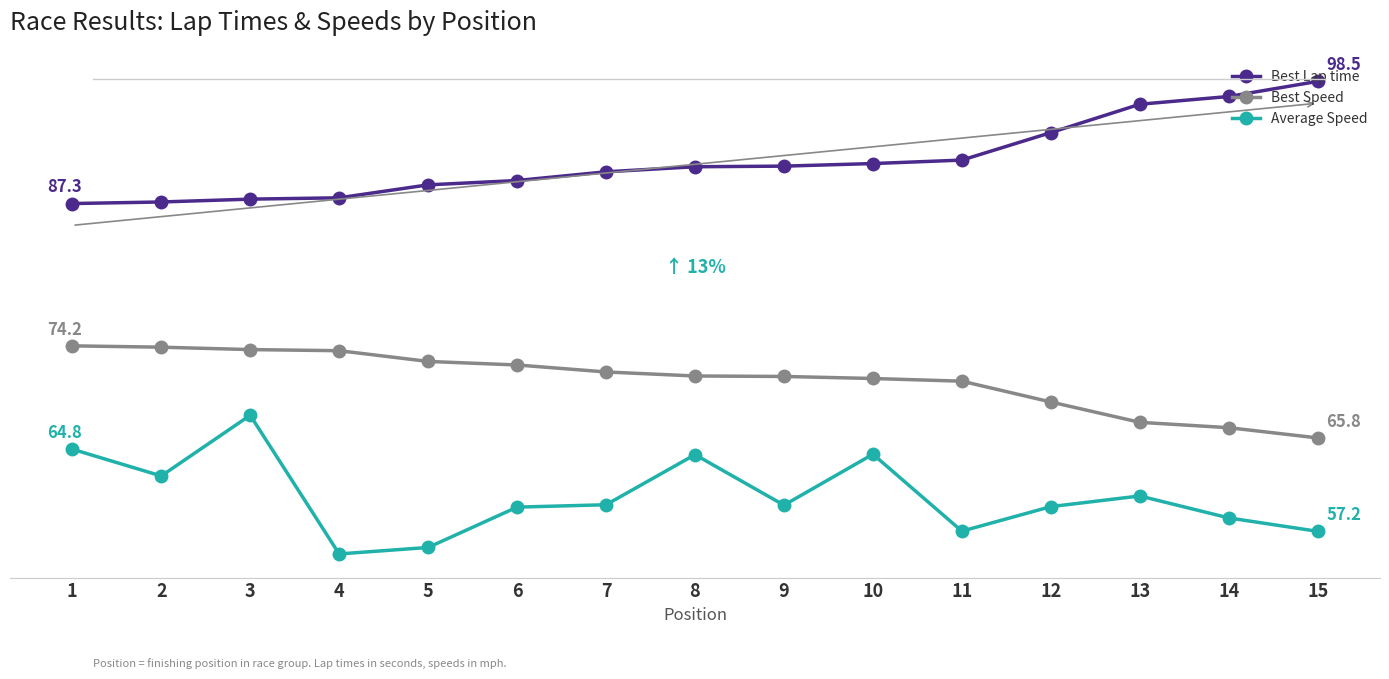

Which category has the lowest value in the Average Speed series?

4